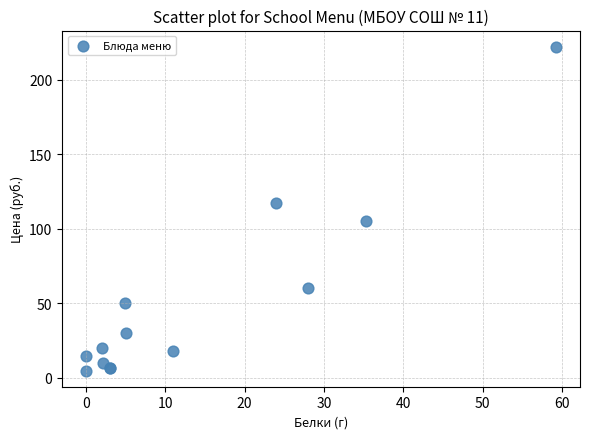

What Y value in the scatter plot is closest to 113?

117